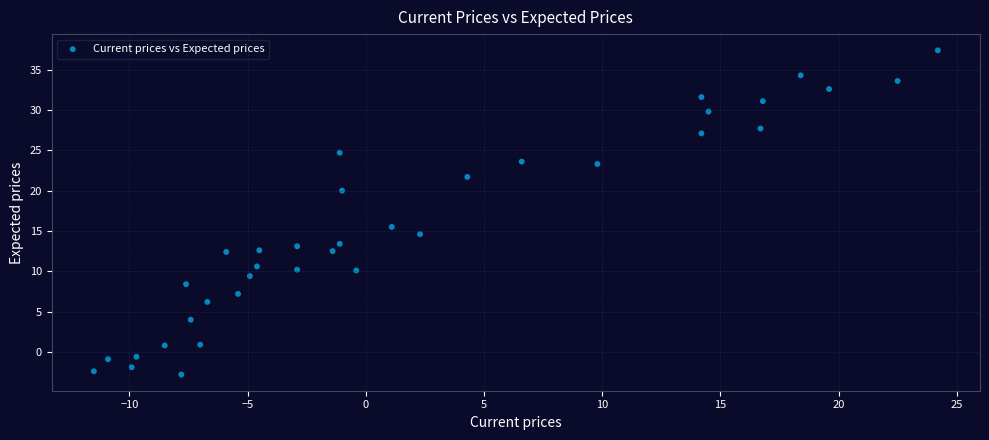

What Y value in the scatter plot is closest to 17?

15.5